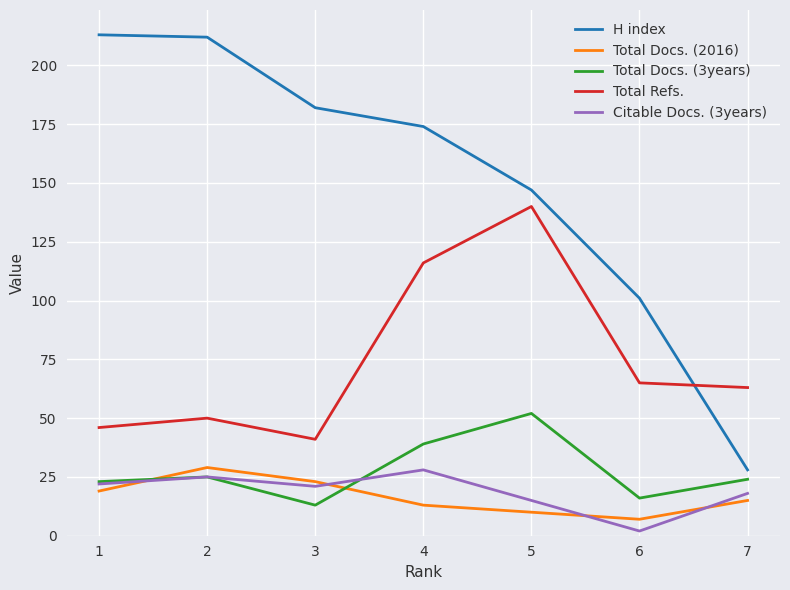

Which series has the largest total across all categories?

H index